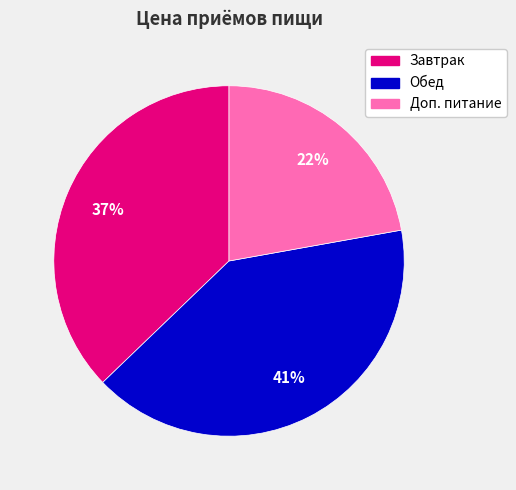

Which slice is the smallest?

Доп. питание